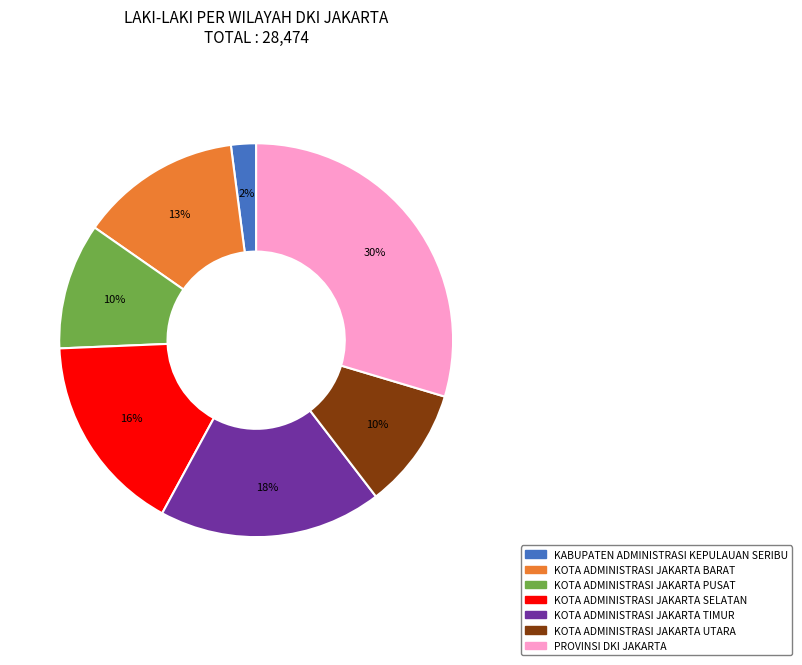

Is there any slice that represents more than half of the pie?

No